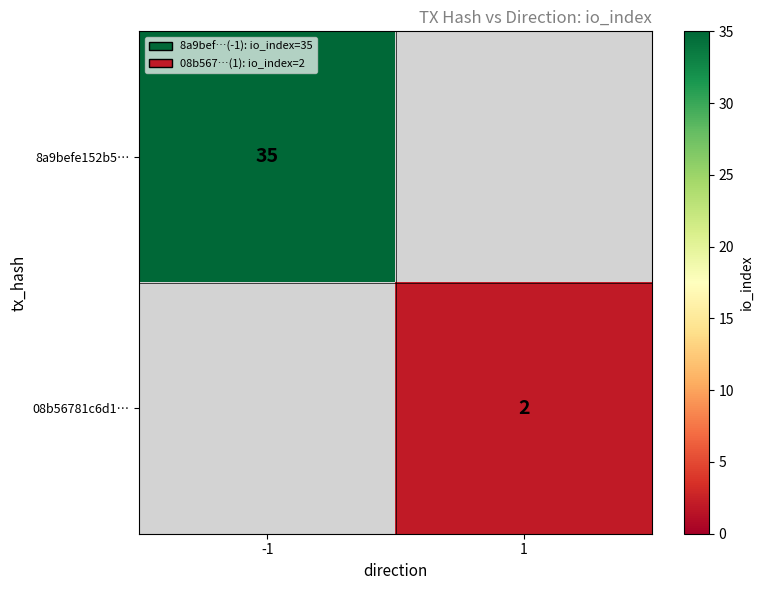

Is the value of 08b56781c6d1… at 1 greater than the value of 8a9befe152b5… at -1?

No